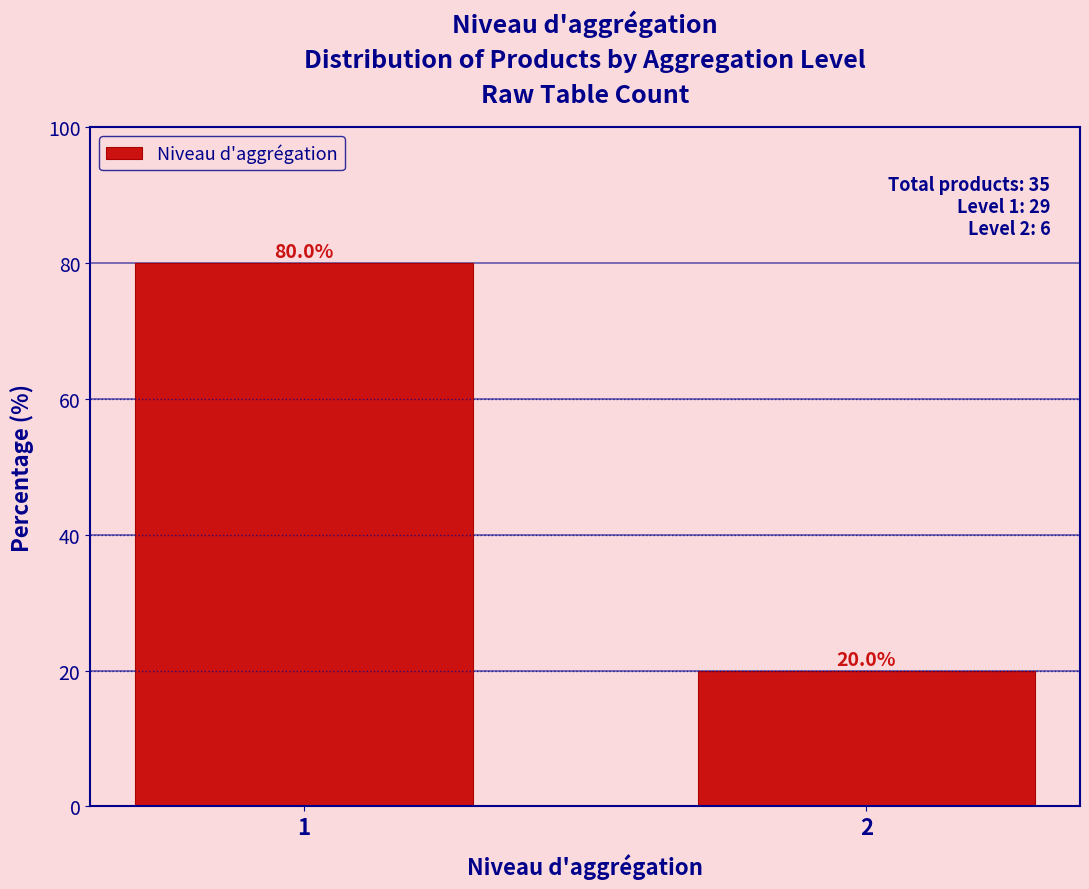

Reading right to left, extract all data points from this chart.

20	80